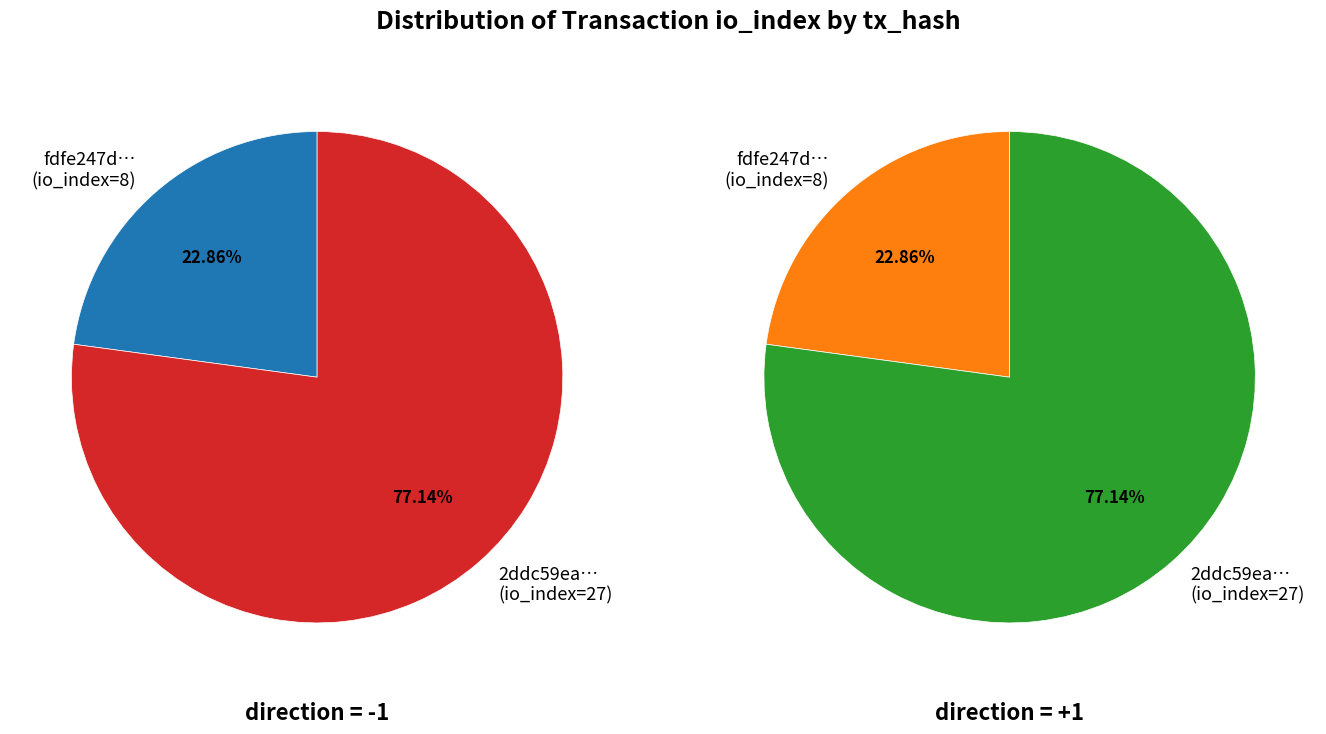

Combined, do direction and 1 account for over 50%?

Yes